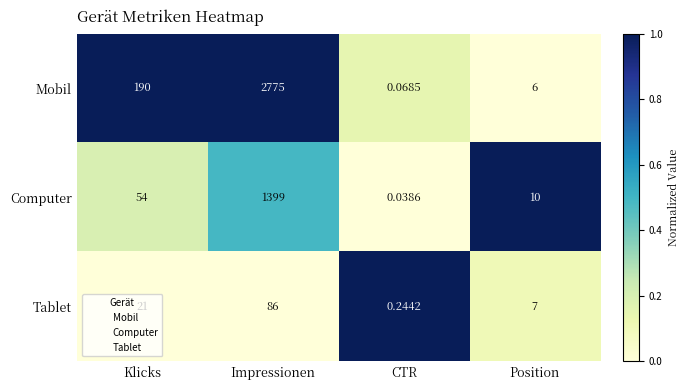

How many categories are shown in the chart?

4